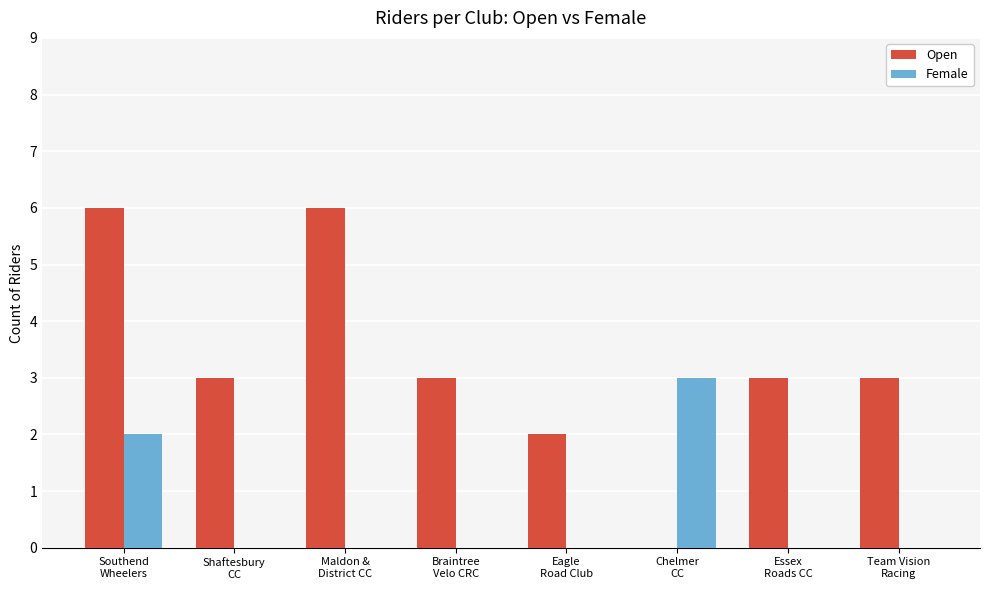

Are the bars grouped side by side (vs. stacked)?

Yes